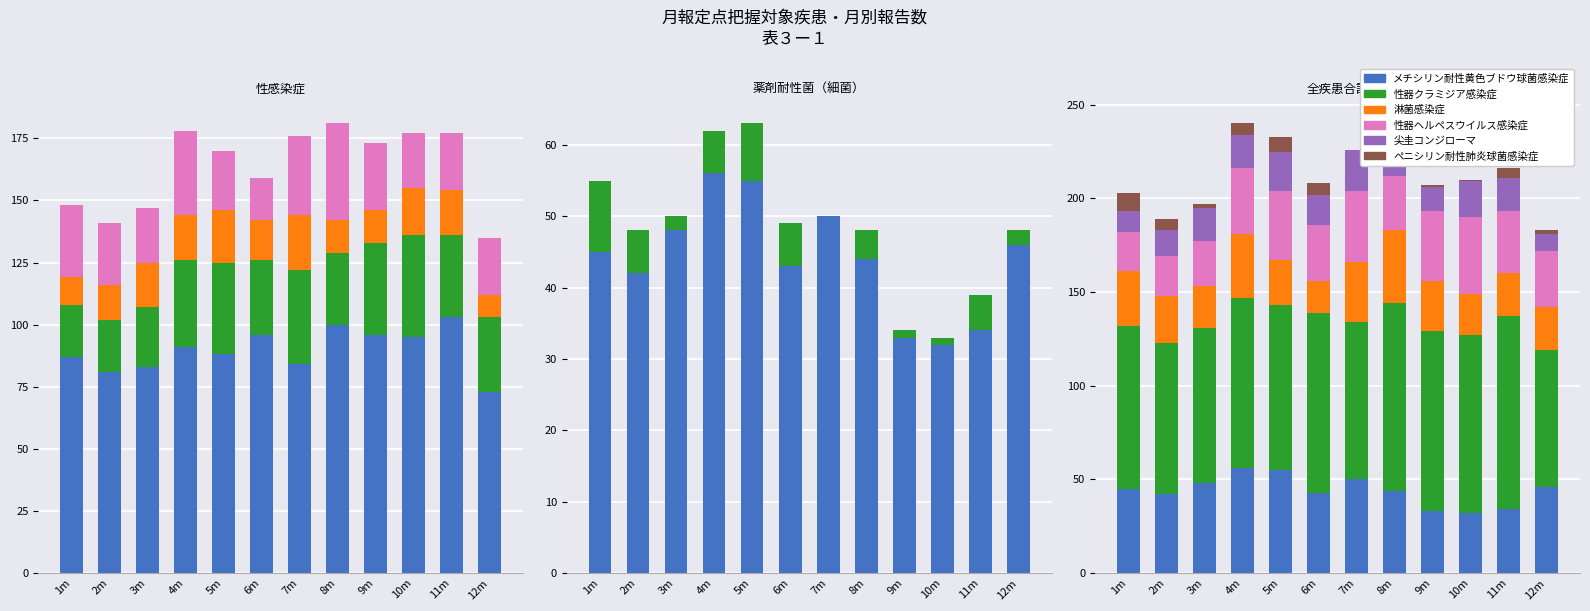

The メチシリン耐性黄色ブドウ球菌感染症 series shows 34 at 11m. True or false?

True